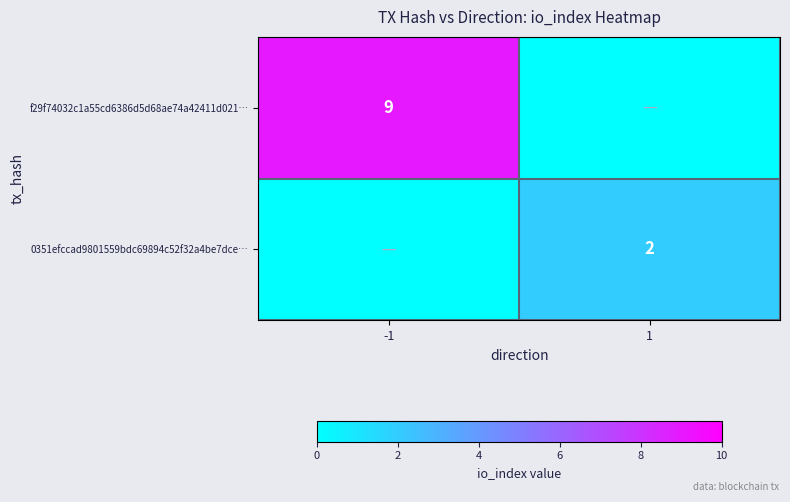

What is the total value across all series at -1?

9